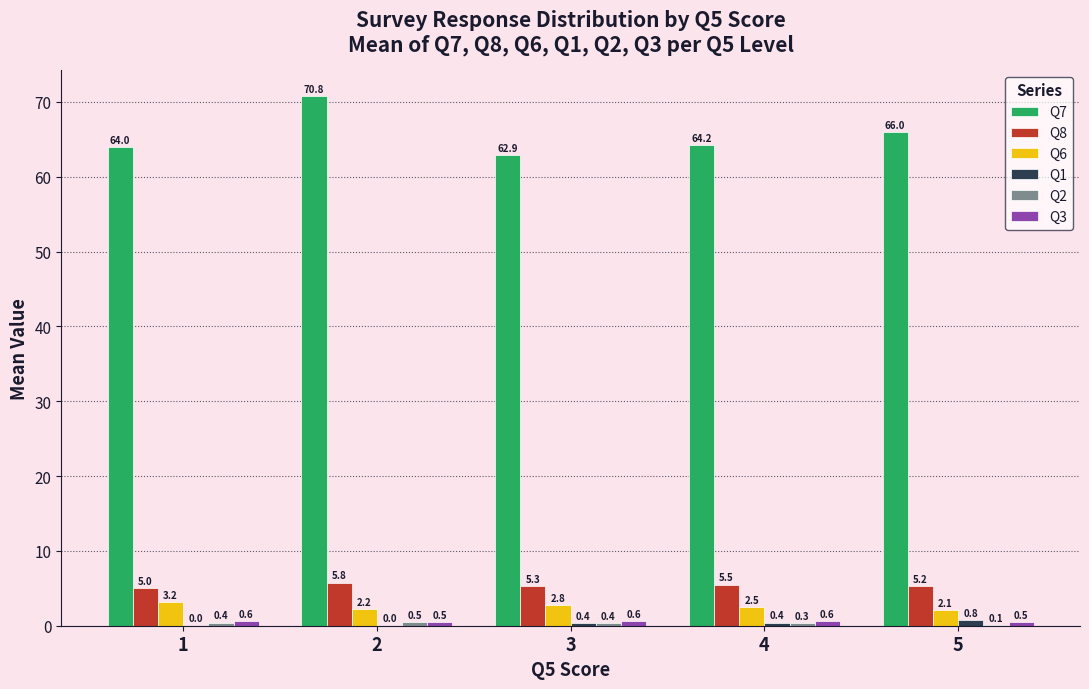

Which series has the largest total across all categories?

Q7